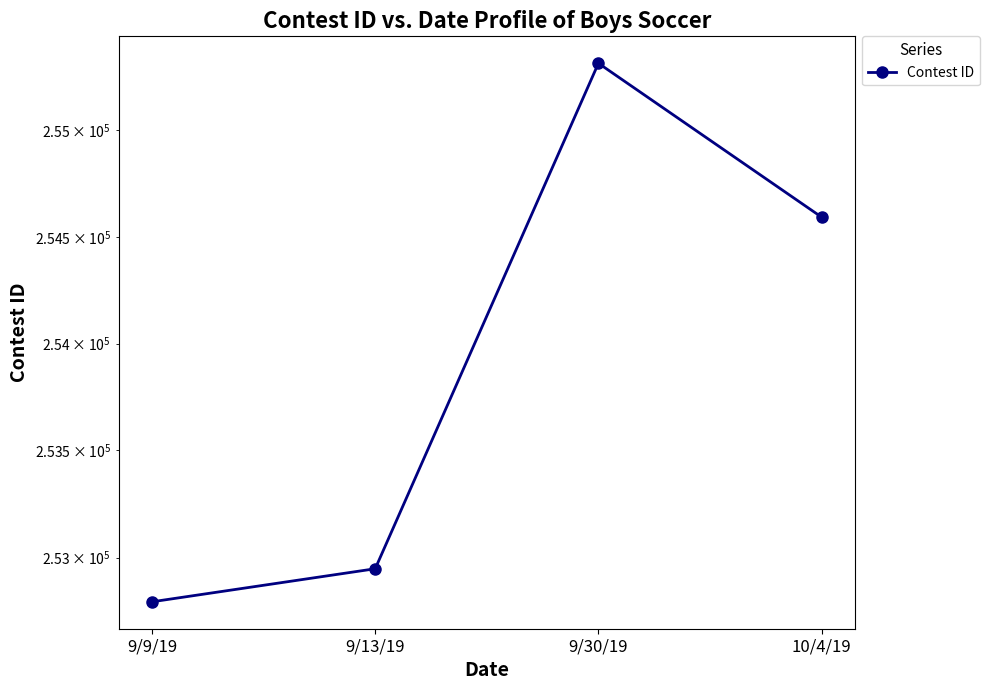

Rank the categories by value from lowest to highest.

9/9/19, 9/13/19, 10/4/19, 9/30/19